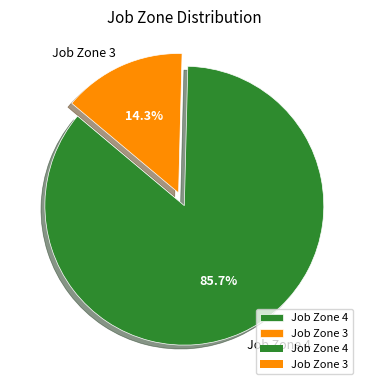

What portion of the pie excludes Job Zone 4?

14.3%